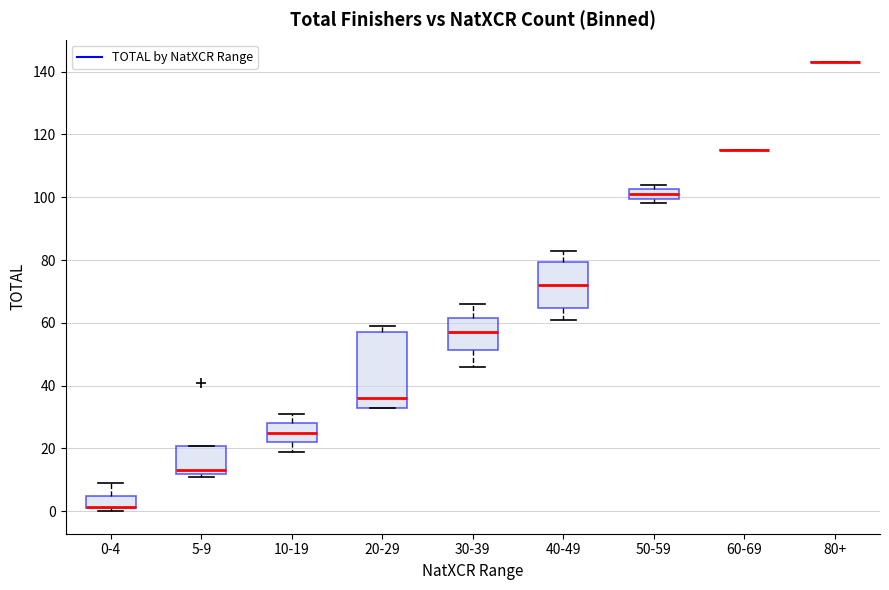

Reading left to right, transcribe this box plot: for each box, give where its median line is, the range the box spans, and where its two whiskers end, as read against the y-axis. The values are not printed on the chart, so give them approximately, as read against the axis.

0-4: median 2 (drawn on the box's lower edge), box 2 to 4, whiskers 0 to 10
5-9: median 14, box 12 to 20, whiskers 12 (just below the box's lower edge) to 20
10-19: median 26, box 22 to 28, whiskers 20 to 32
20-29: median 36, box 34 to 58, whiskers 34 to 60
30-39: median 58, box 52 to 62, whiskers 46 to 66
40-49: median 72, box 64 to 80, whiskers 62 to 84
50-59: median 102 (inside the box), box 100 to 102, whiskers 98 to 104
60-69: box collapsed to a line at 116, whiskers 116 to 116
80+: box collapsed to a line at 144, whiskers 144 to 144